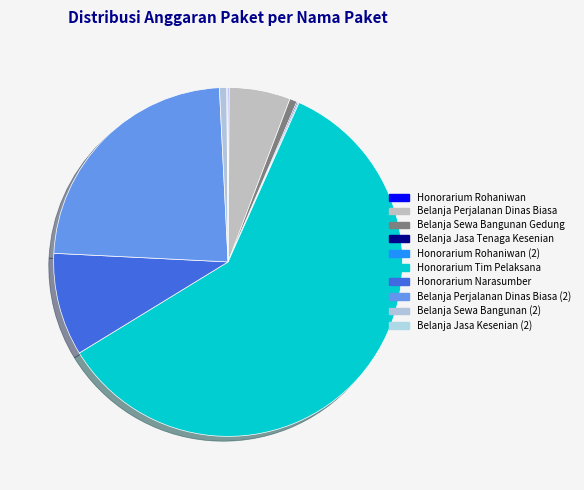

Count the number of slices in the pie.

10